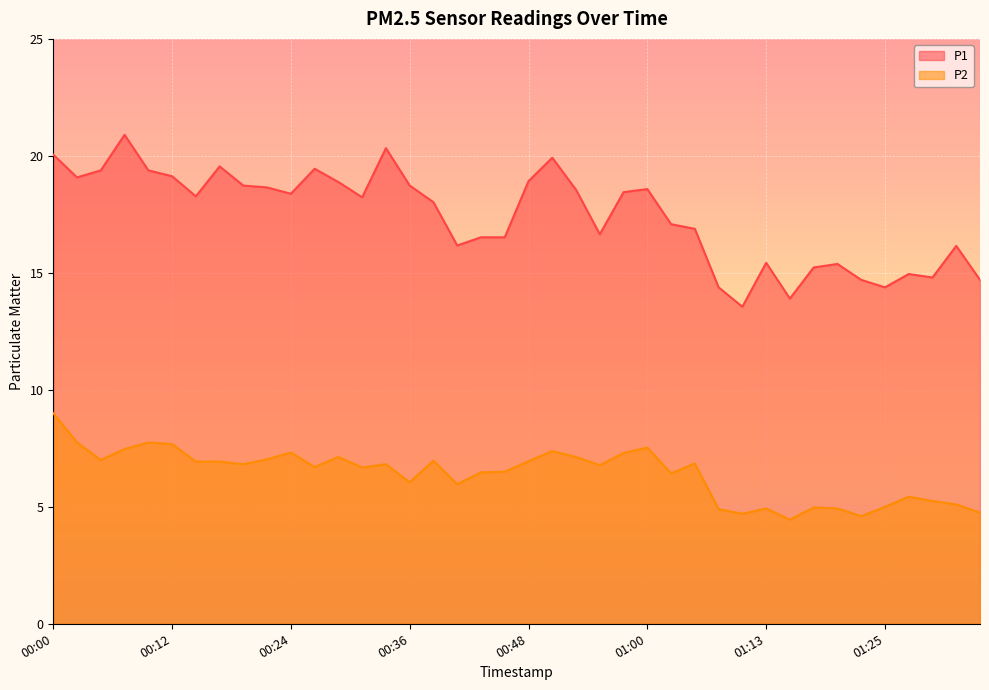

The value of P2 at 01:20 is 4.9. True or false?

True